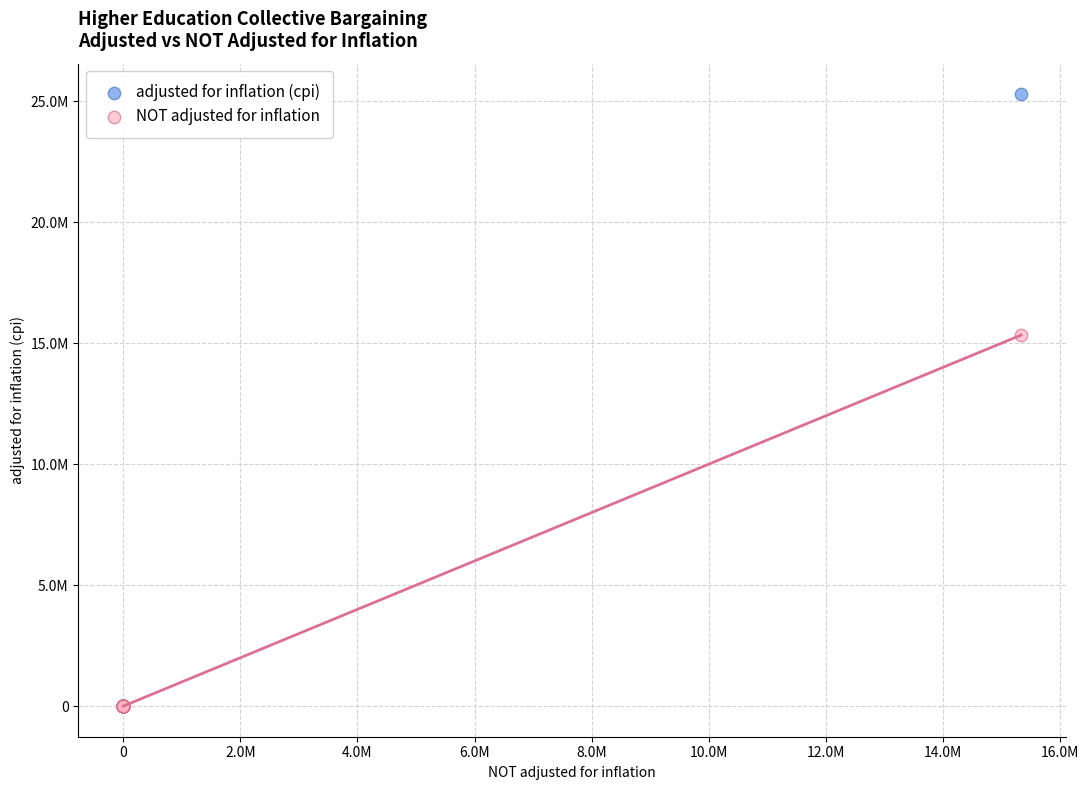

What are all the series names shown in the legend?

adjusted for inflation (cpi), NOT adjusted for inflation